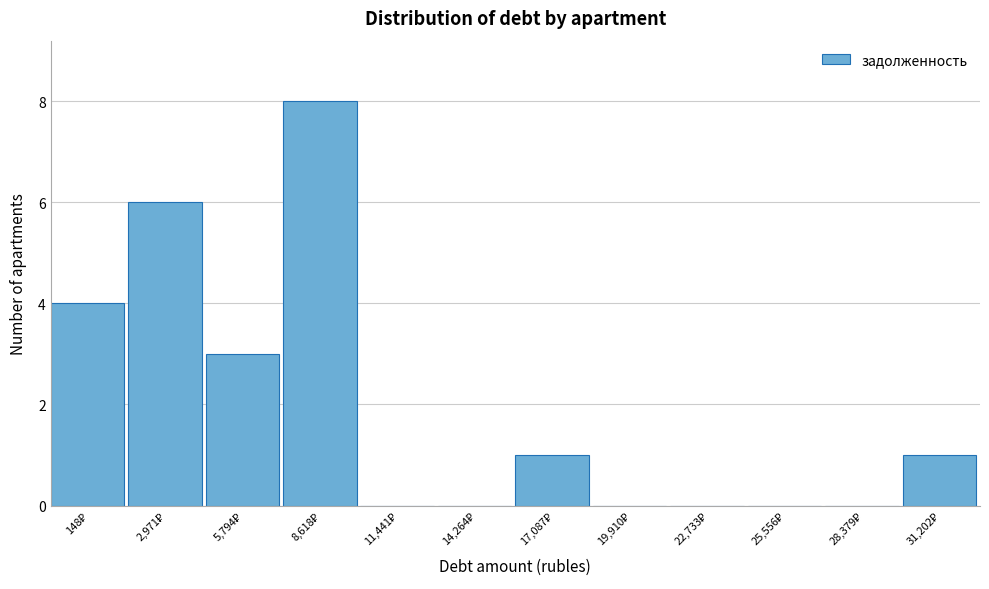

What is the maximum value shown in the chart?

8